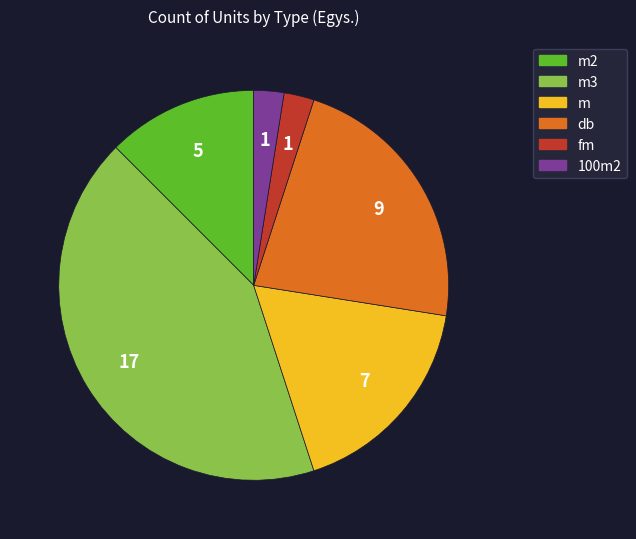

How many slices are in this pie chart?

6